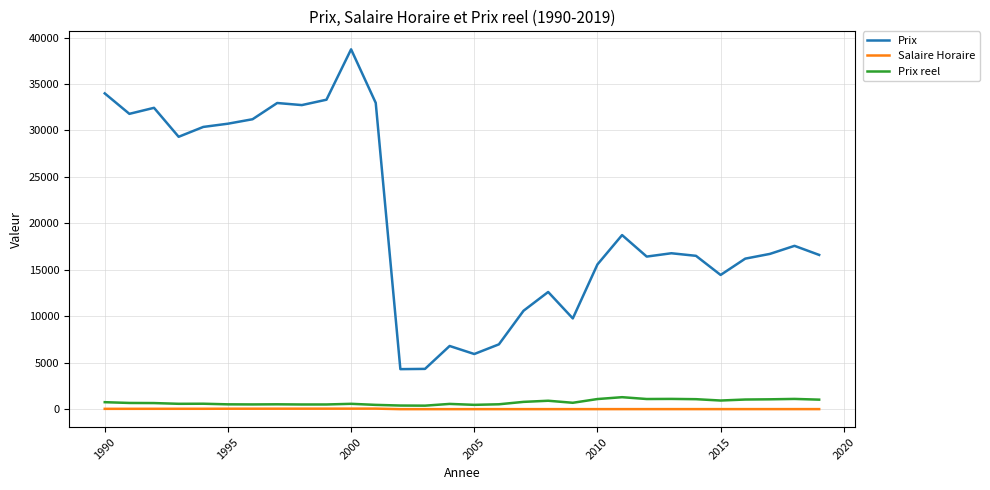

True or false: Prix reel and Prix cross at least once.

False